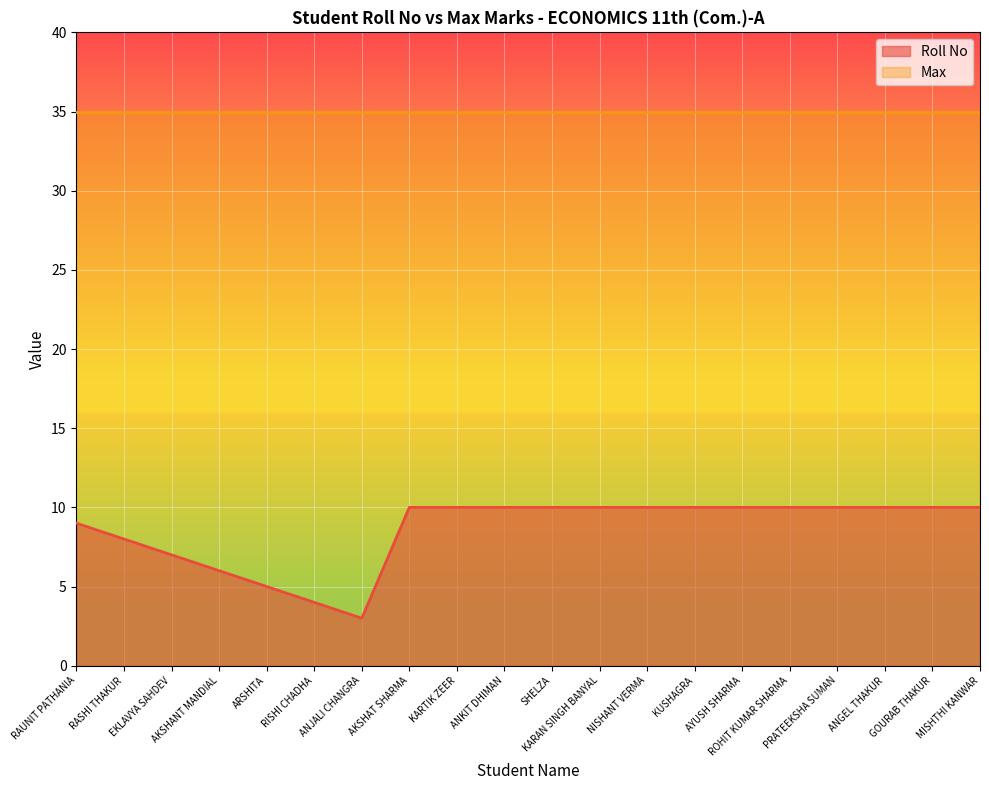

At which label is the value closest to 6?

AKSHANT MANDIAL